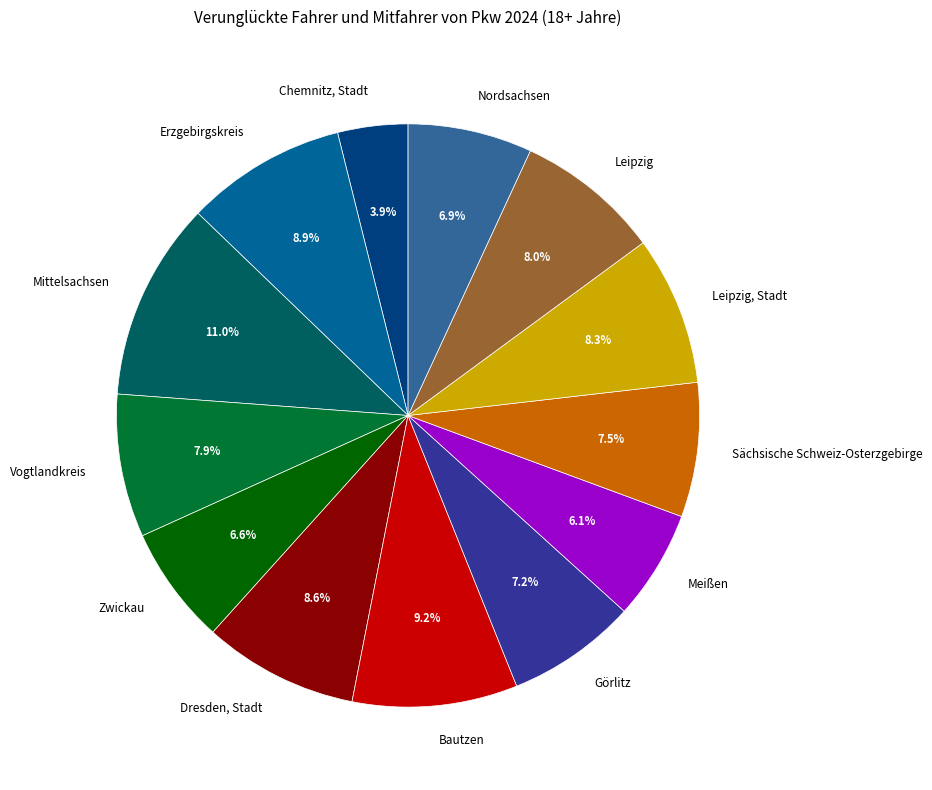

To the nearest percent, what is the difference between the Dresden, Stadt and Bautzen slice percentages?

1%